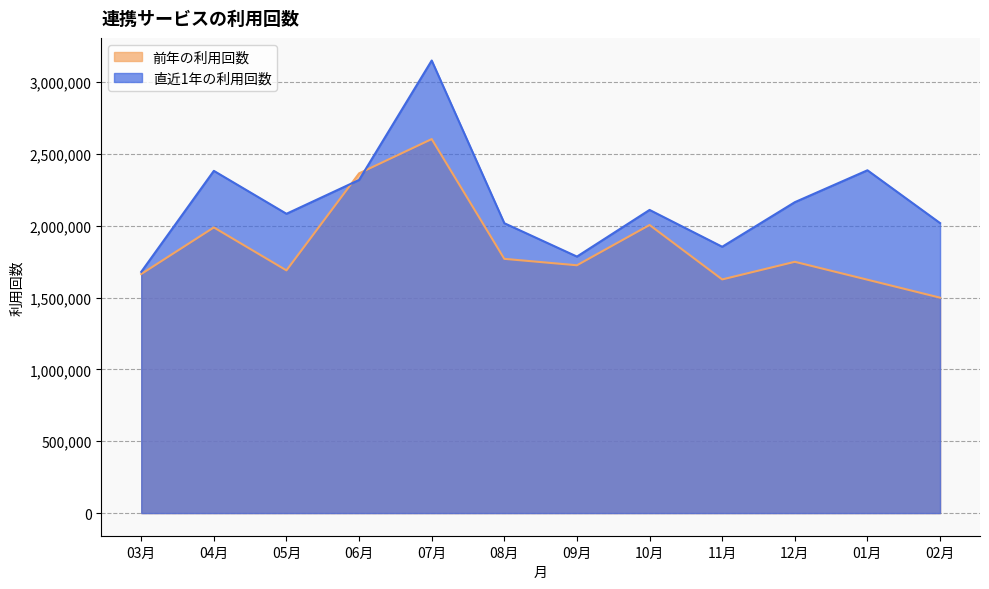

Which series has the largest total across all categories?

直近1年の利用回数